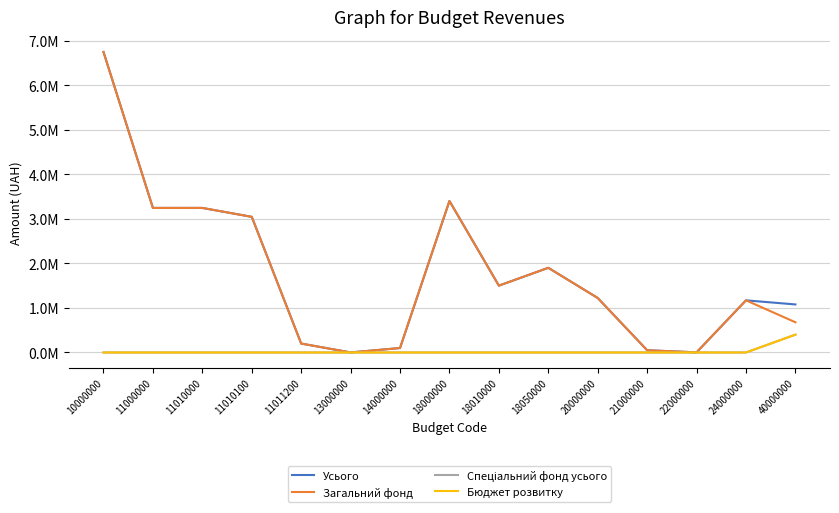

Is it true that Загальний фонд equals 1632 at 22000000?

False